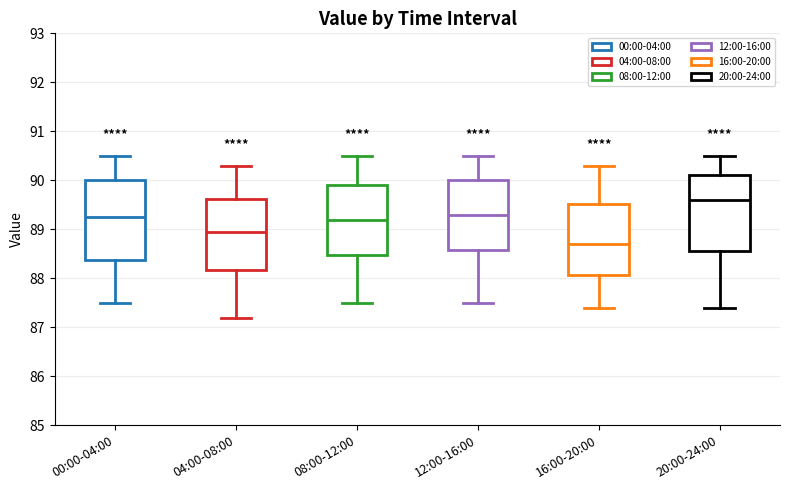

Reading left to right, read every box against the y-axis: the position of its median line, the range the box covers, and the ends of its whiskers. The values are not printed on the chart, so give them approximately, as read against the axis.

00:00-04:00: median 89.3, box 88.4 to 90.0, whiskers 87.5 to 90.5
04:00-08:00: median 89.0, box 88.2 to 89.6, whiskers 87.2 to 90.3
08:00-12:00: median 89.2, box 88.5 to 89.9, whiskers 87.5 to 90.5
12:00-16:00: median 89.3, box 88.6 to 90.0, whiskers 87.5 to 90.5
16:00-20:00: median 88.7, box 88.1 to 89.5, whiskers 87.4 to 90.3
20:00-24:00: median 89.6, box 88.6 to 90.1, whiskers 87.4 to 90.5